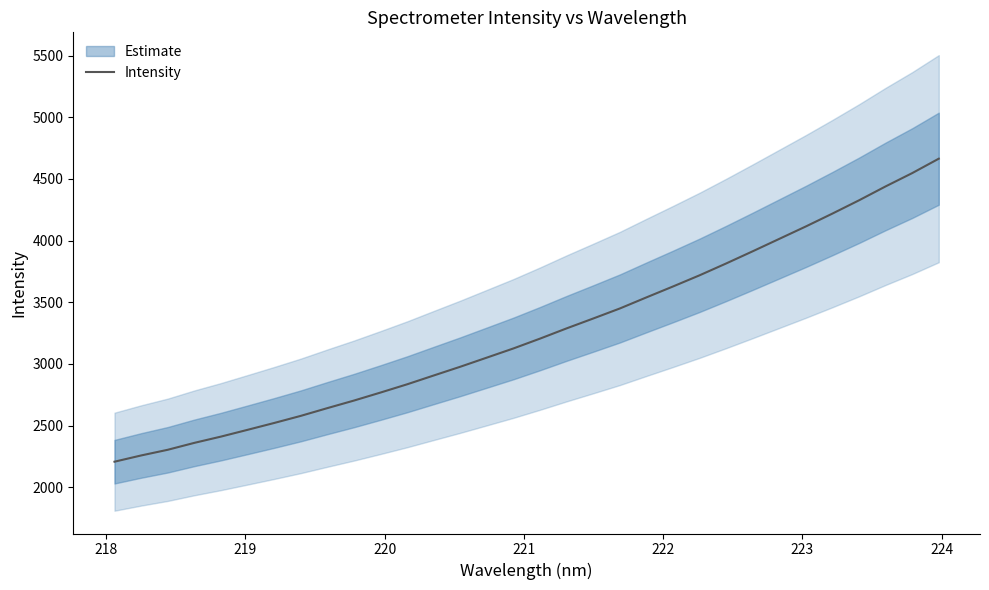

What is the maximum value for Intensity?

4663.8